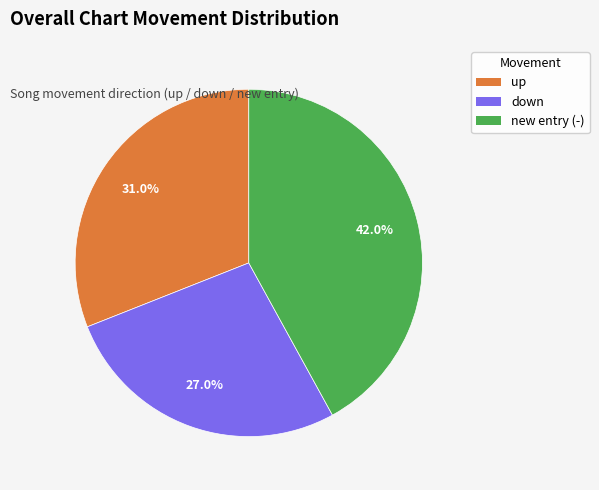

What percentage is the new slice, to the nearest percent?

42%